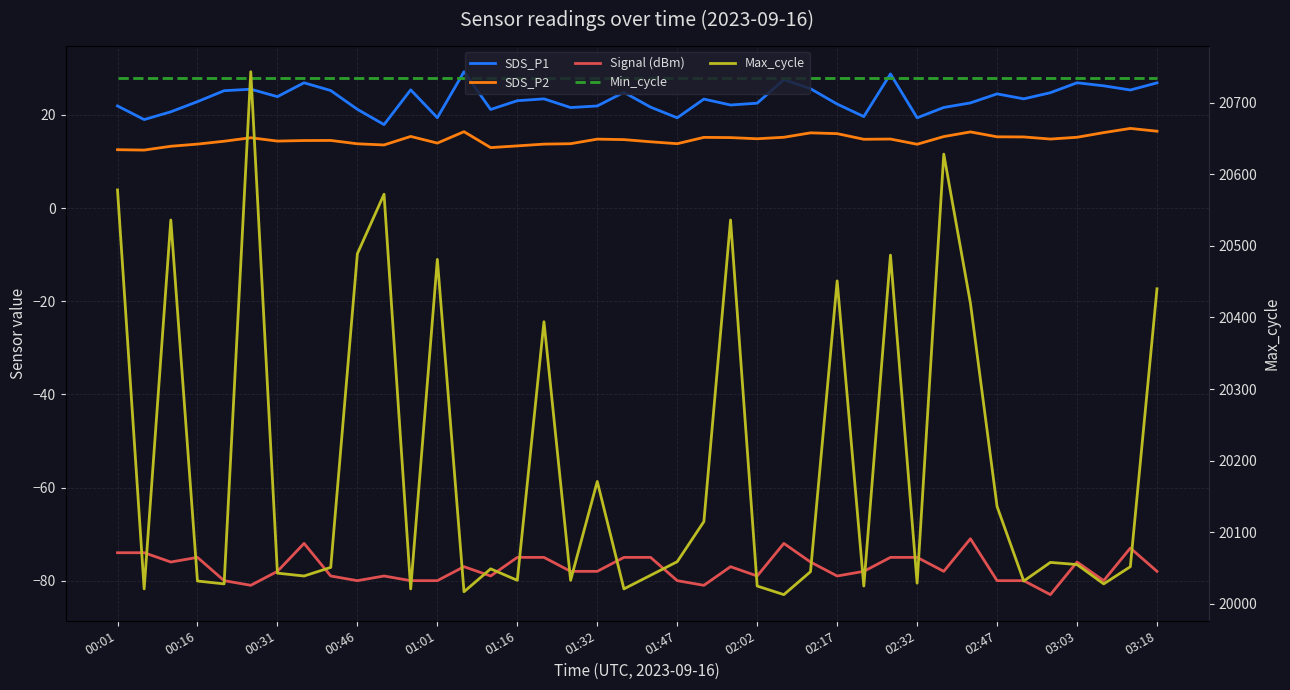

What is the maximum value for Min_cycle?

28.0